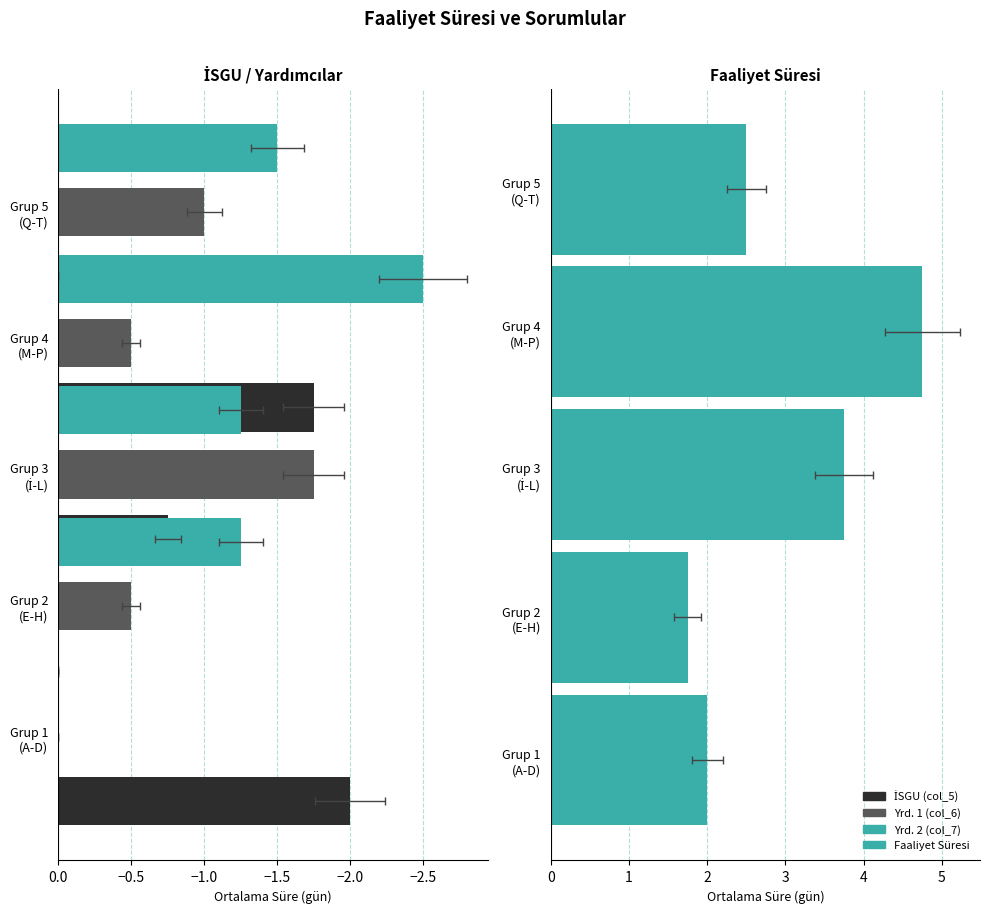

What is the highest value of the Faaliyet Süresi series?

4.8